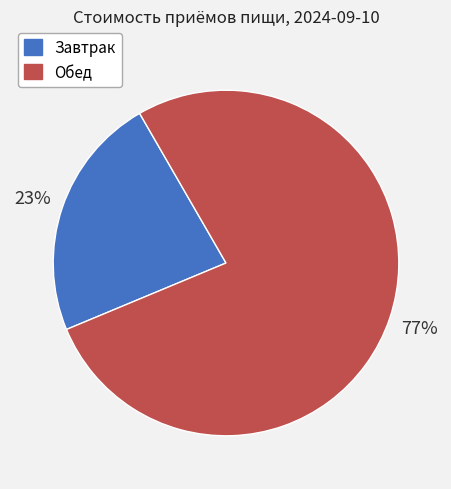

What percentage is the Завтрак slice, to the nearest percent?

23%